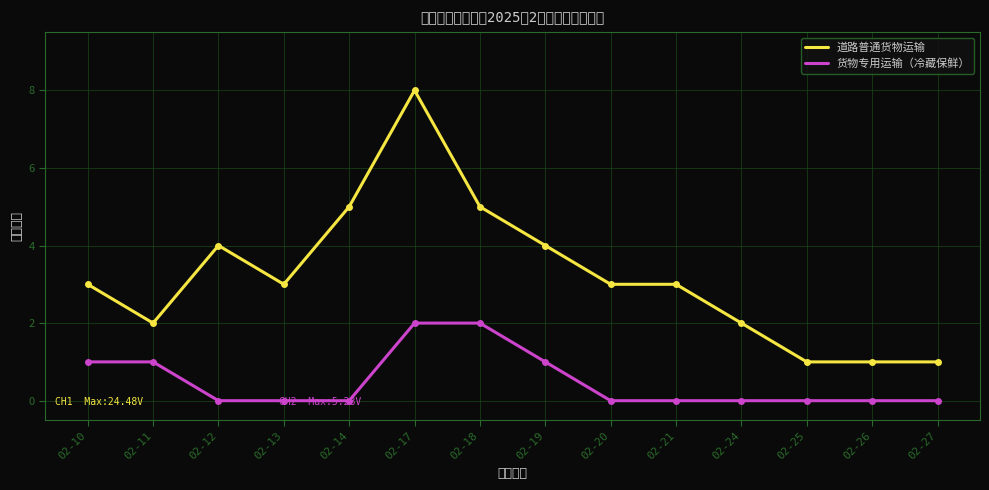

How many positive values does the 货物专用运输（冷藏保鲜） series have?

5